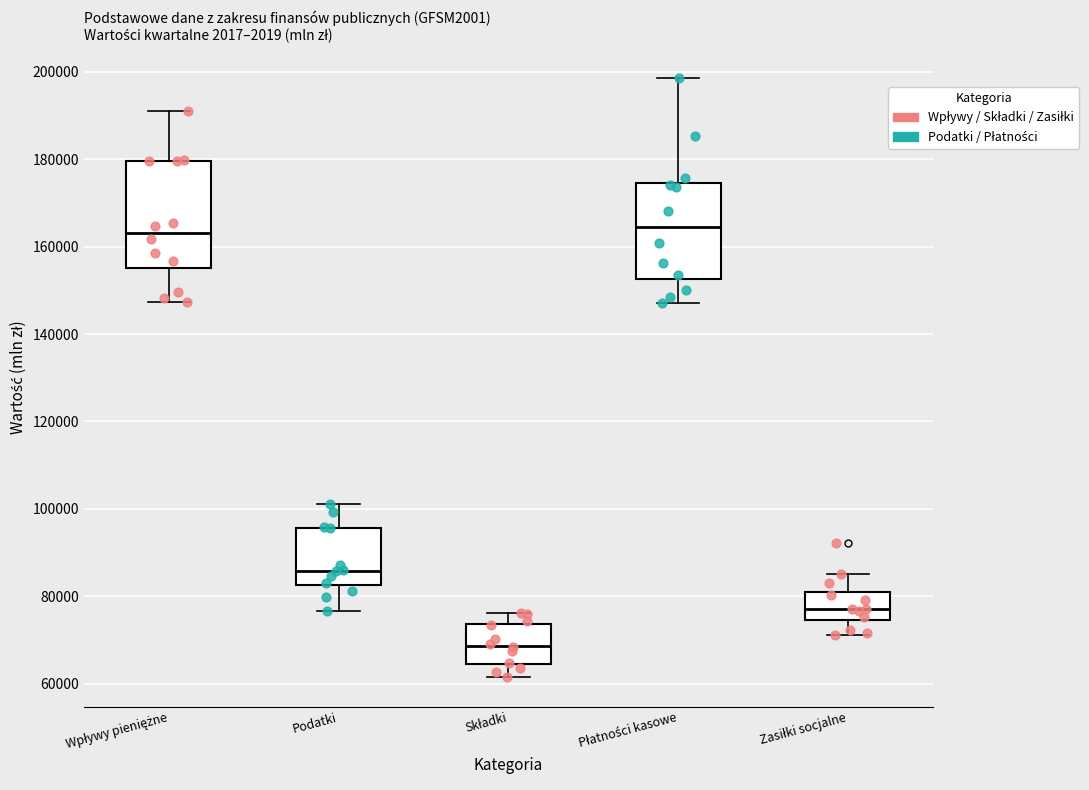

Where is the upper edge of the box for Płatności kasowe on the y-axis? The values are not printed on the chart, so give them approximately, as read against the axis.

174000